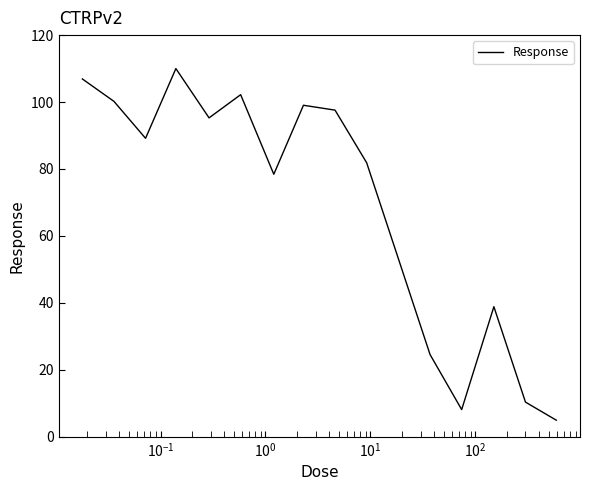

What is the difference between the maximum and minimum values?

105.1